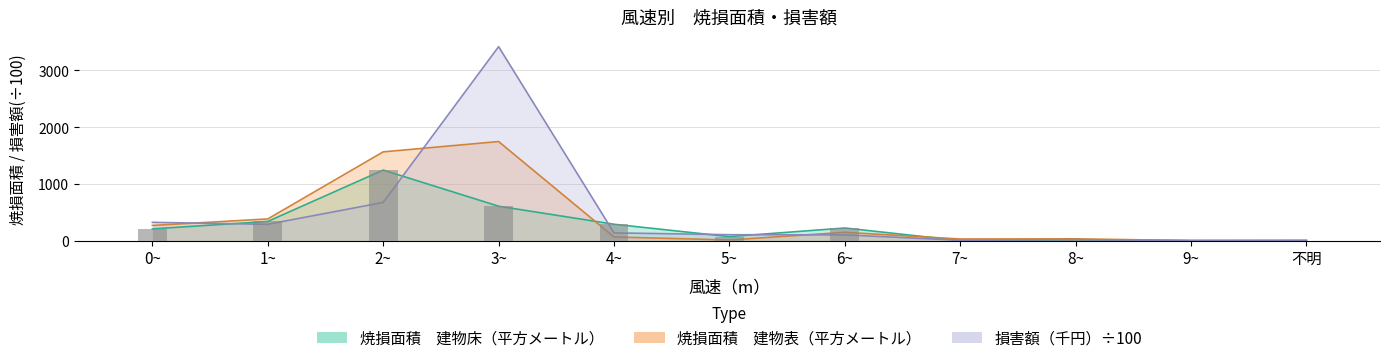

What is the label of the 3rd bar from the right?

8~